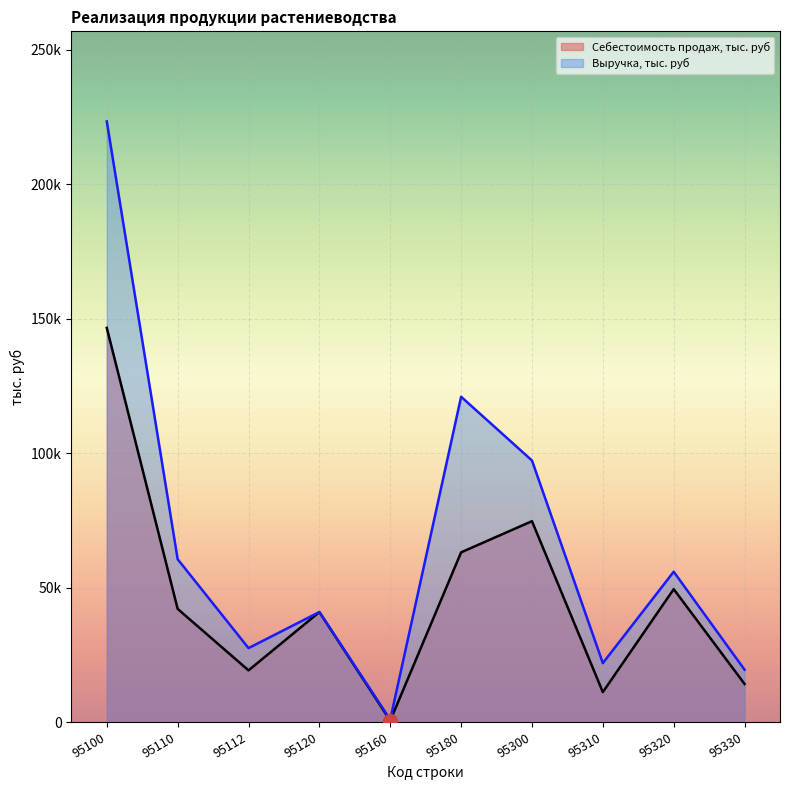

What are all the series names shown in the legend?

Себестоимость продаж, тыс. руб, Выручка, тыс. руб